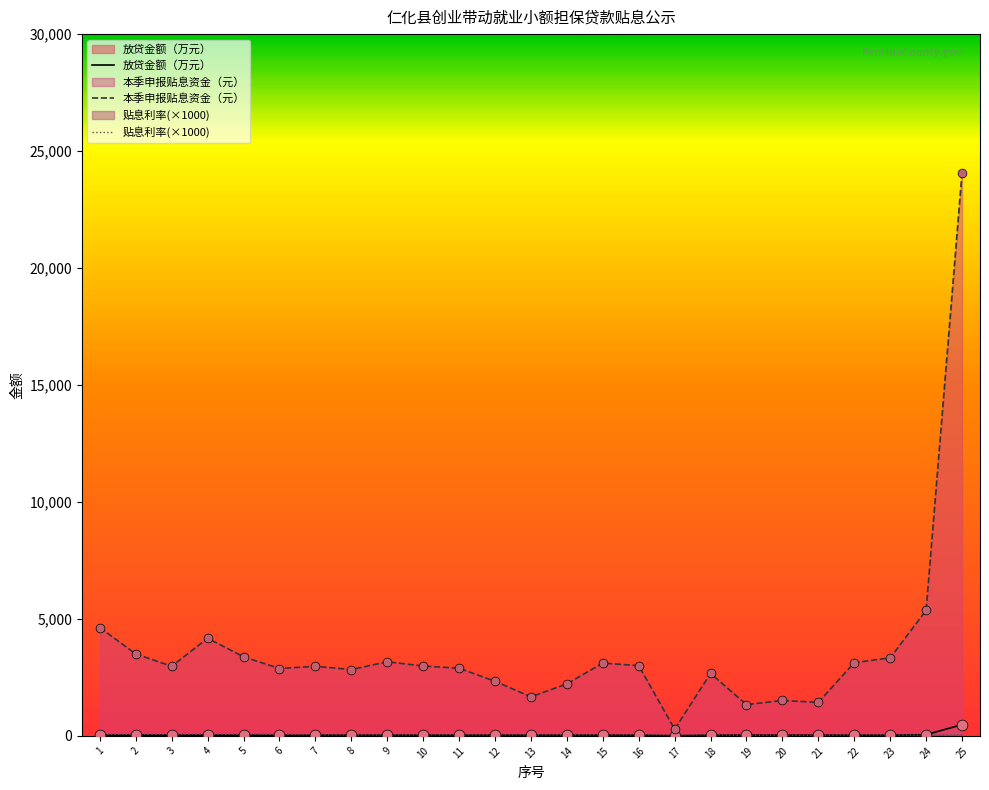

Which series contains the highest Y value?

本季申报贴息资金（元）